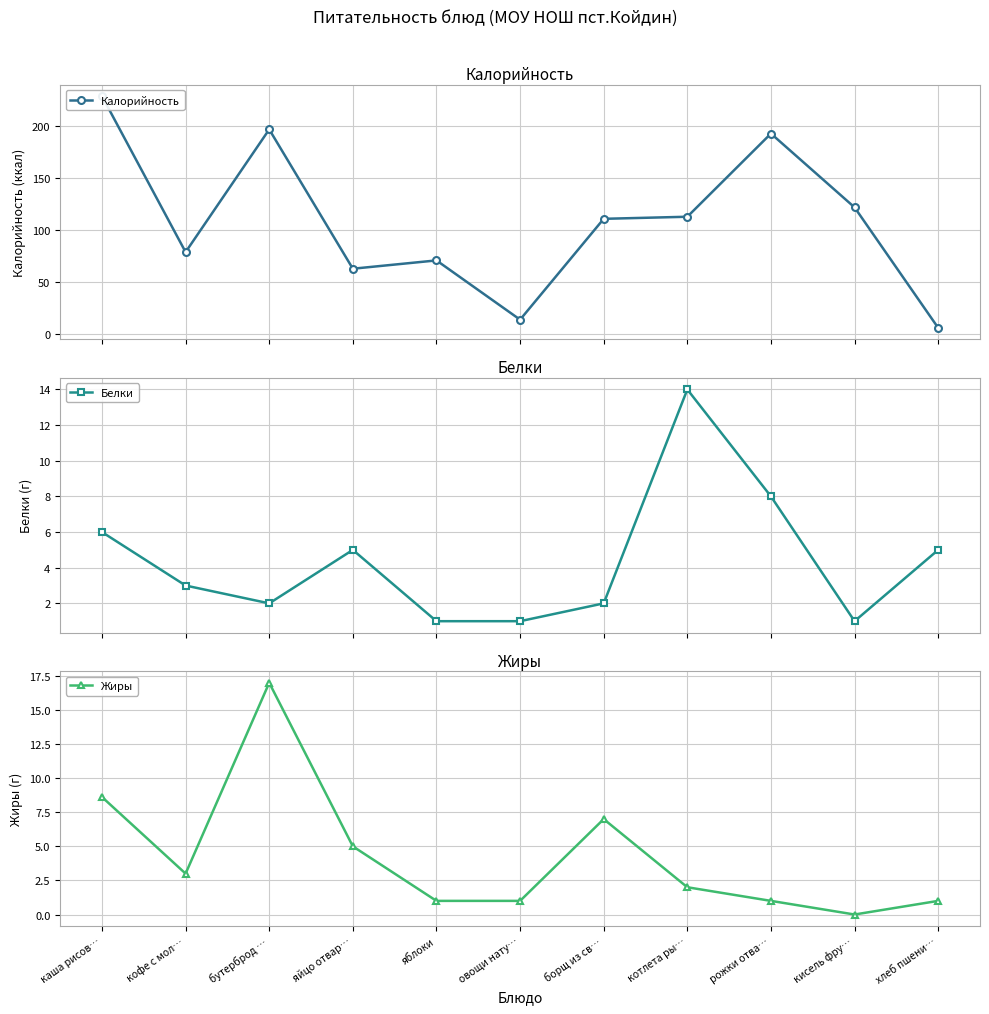

What are all the series names shown in the legend?

Калорийность, Белки, Жиры